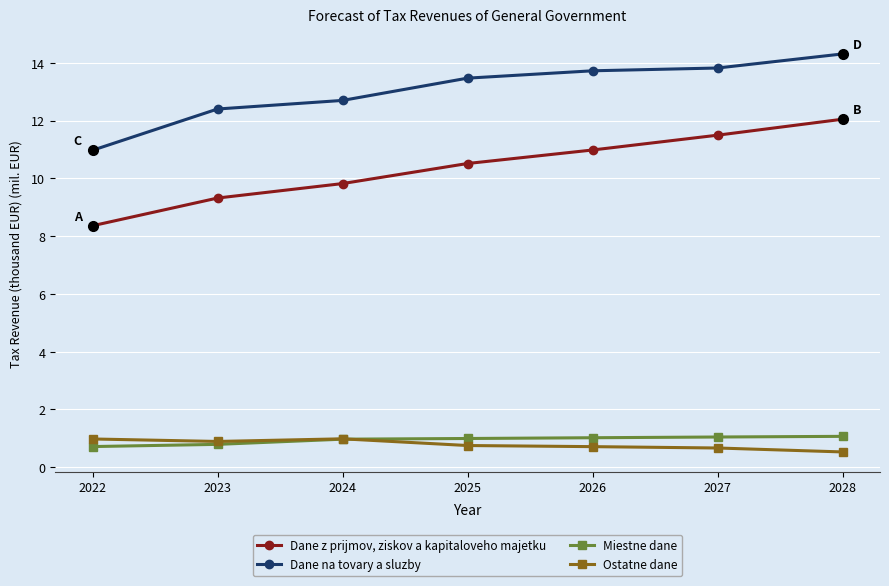

True or false: Ostatne dane and Dane na tovary a sluzby intersect in this chart.

False